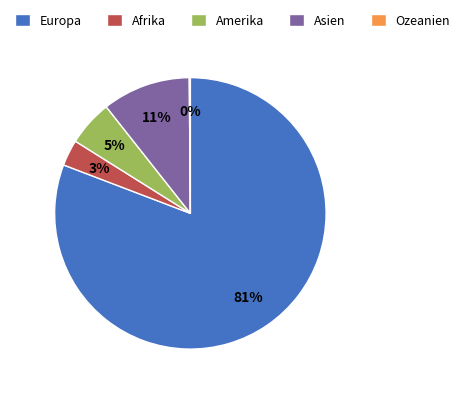

Is it true that Amerika is 12% of the pie?

False